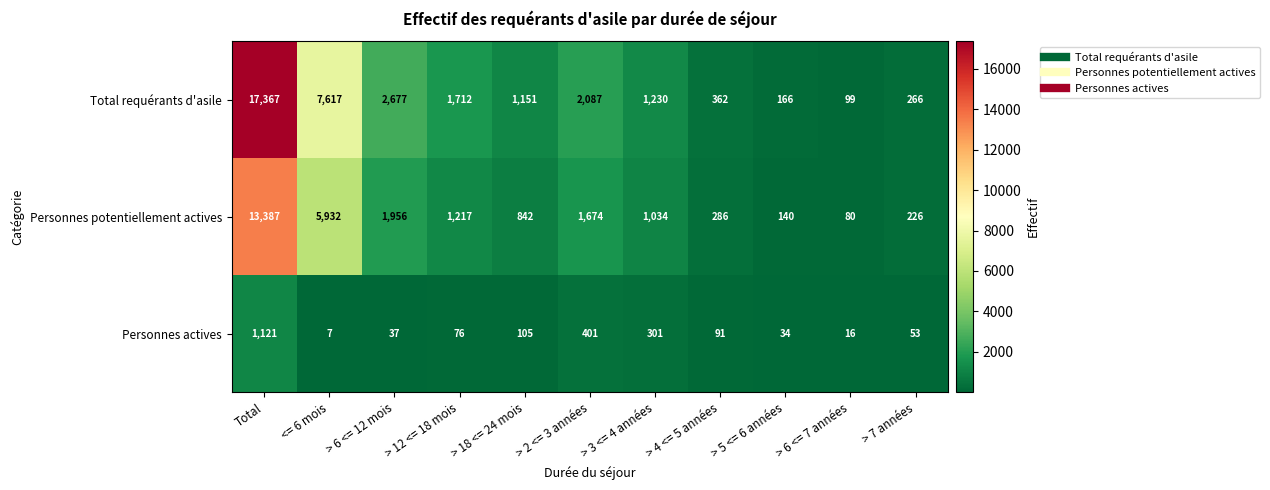

Which series has the largest total across all categories?

Total requérants d'asile